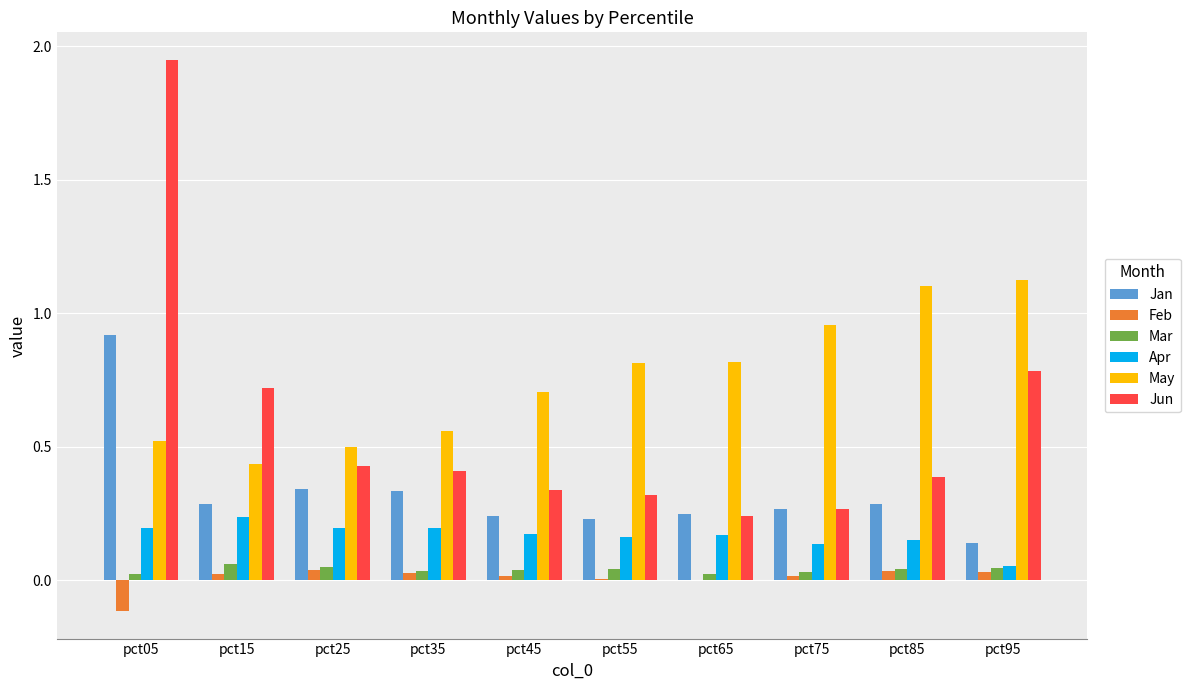

Between pct85 and pct95, which series saw the biggest shift?

Jun